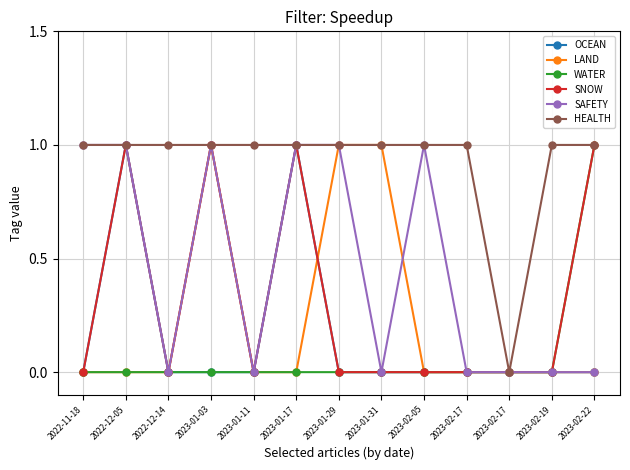

Between 2023-01-31 and 2022-11-18, which is larger?

2023-01-31